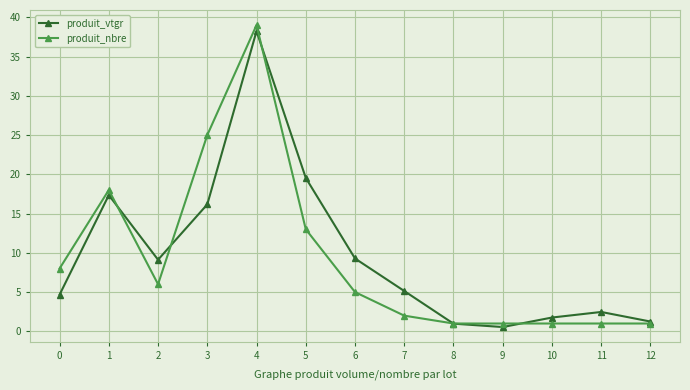

What is the value of the produit_vtgr point at the 5th from the left?

38.2